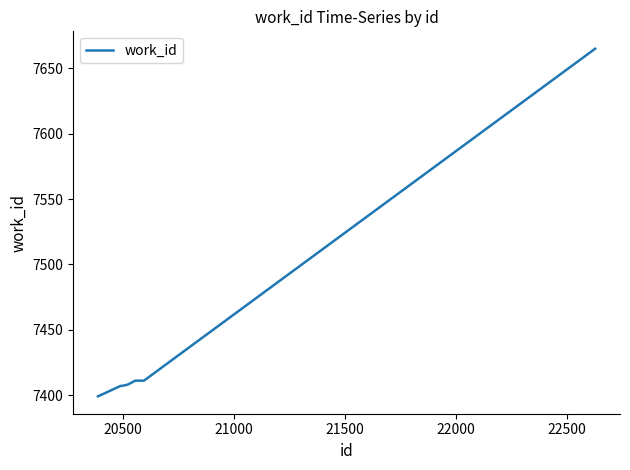

What is the maximum value shown in the chart?

7665